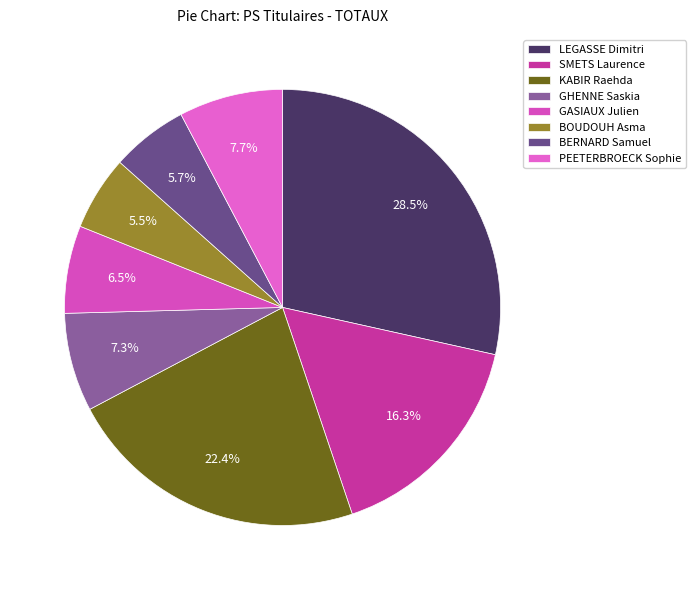

Is it true that BERNARD Samuel is 6% of the pie?

True